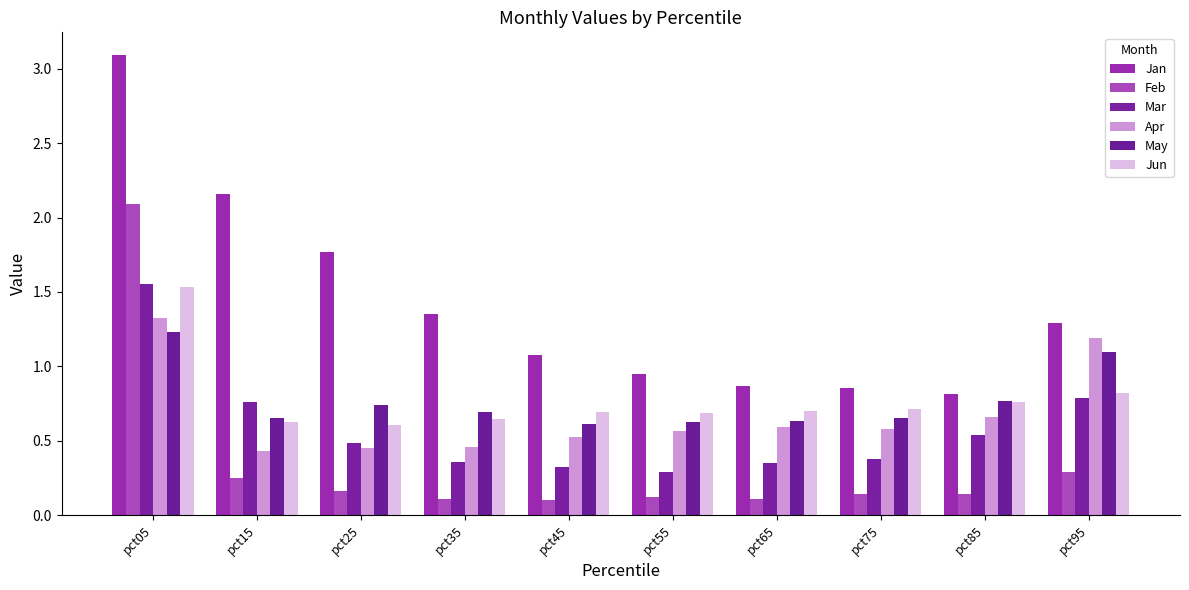

How many categories are shown in the chart?

10